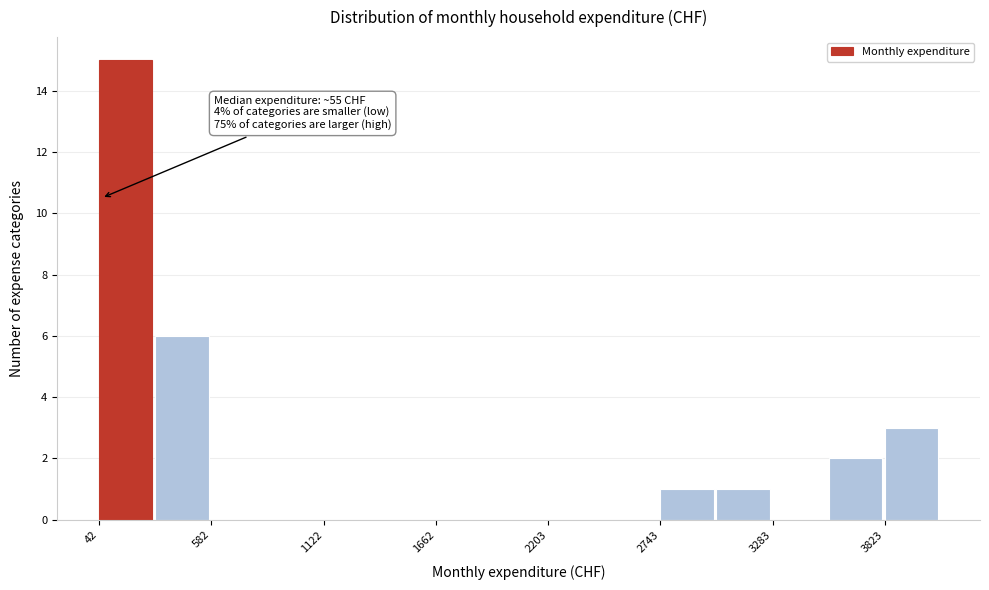

Around what value on the x-axis is the tallest bar? Give the approximate position of its centre, as read against the axis.

200